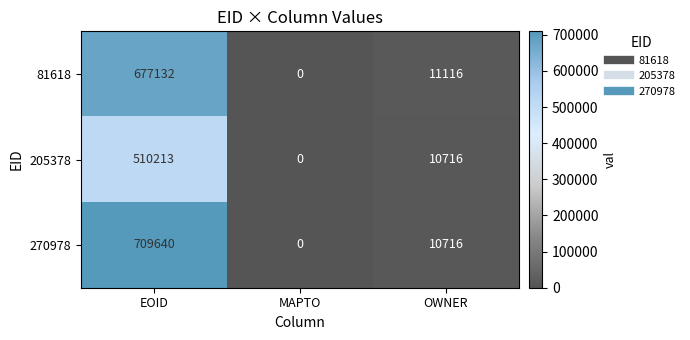

Which series changed the most between EOID and OWNER?

270978